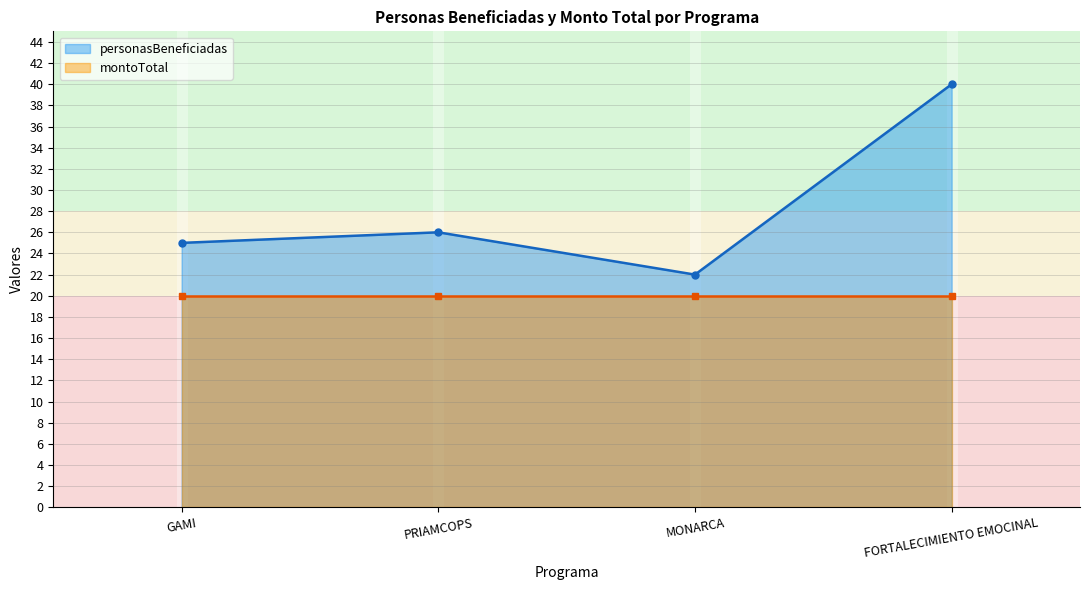

What is the change in value from GAMI to MONARCA?

-3